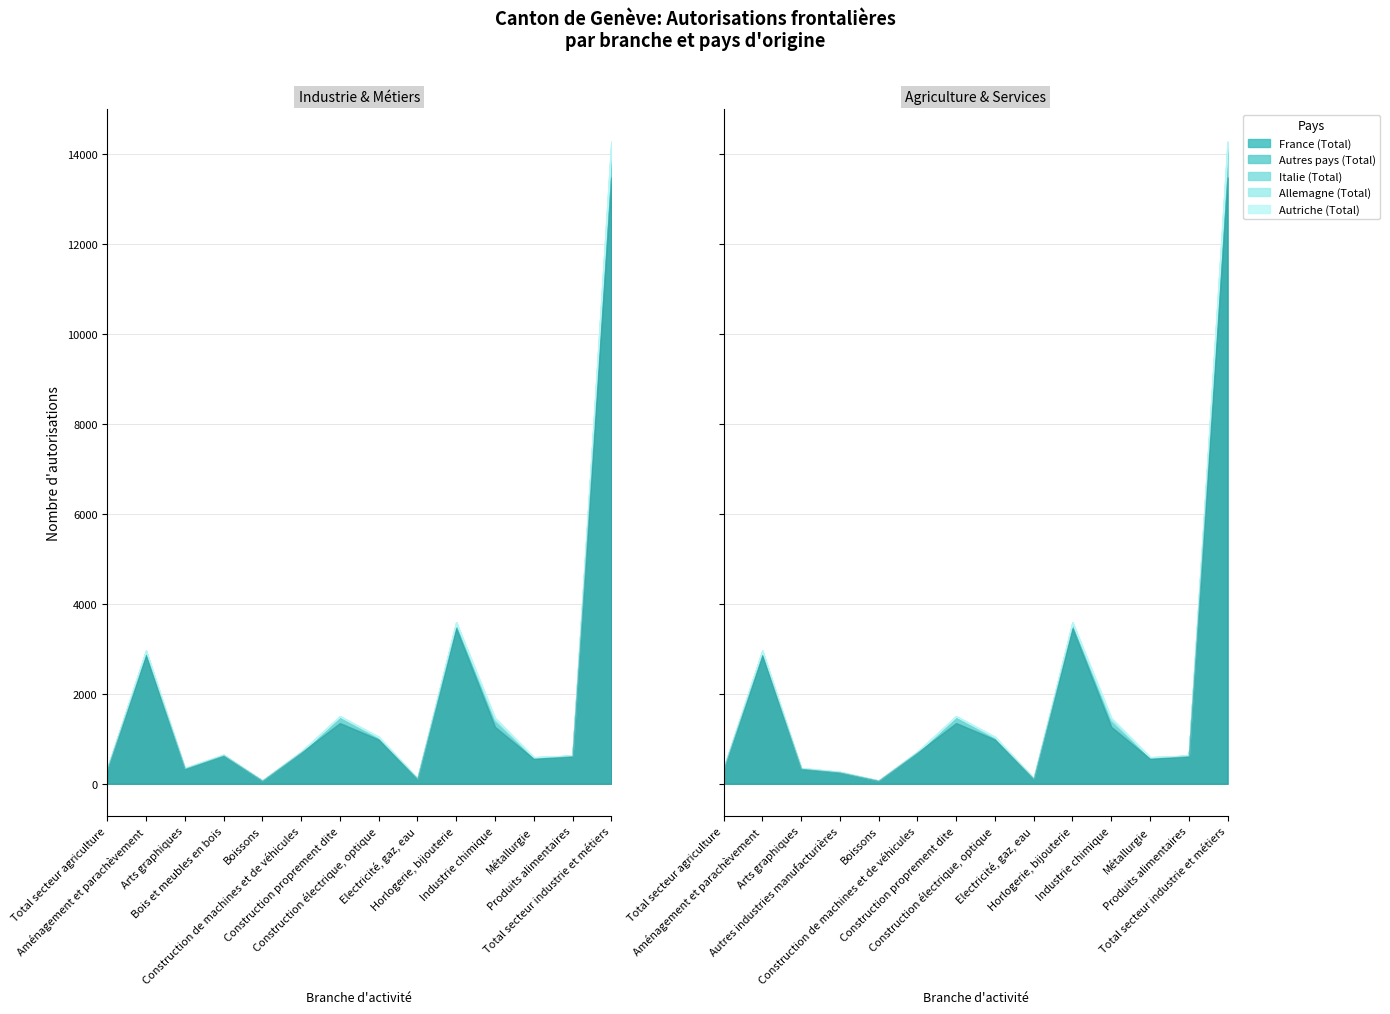

List the labels in order of Autres pays (Total) value, smallest first.

Boissons, Electricité, gaz, eau, Autres industries manufacturières, Construction de machines et de véhicules, Arts graphiques, Bois et meubles en bois, Produits alimentaires, Total secteur agriculture, Métallurgie, Construction électrique, optique, Aménagement et parachèvement, Horlogerie, bijouterie, Construction proprement dite, Industrie chimique, Total secteur industrie et métiers